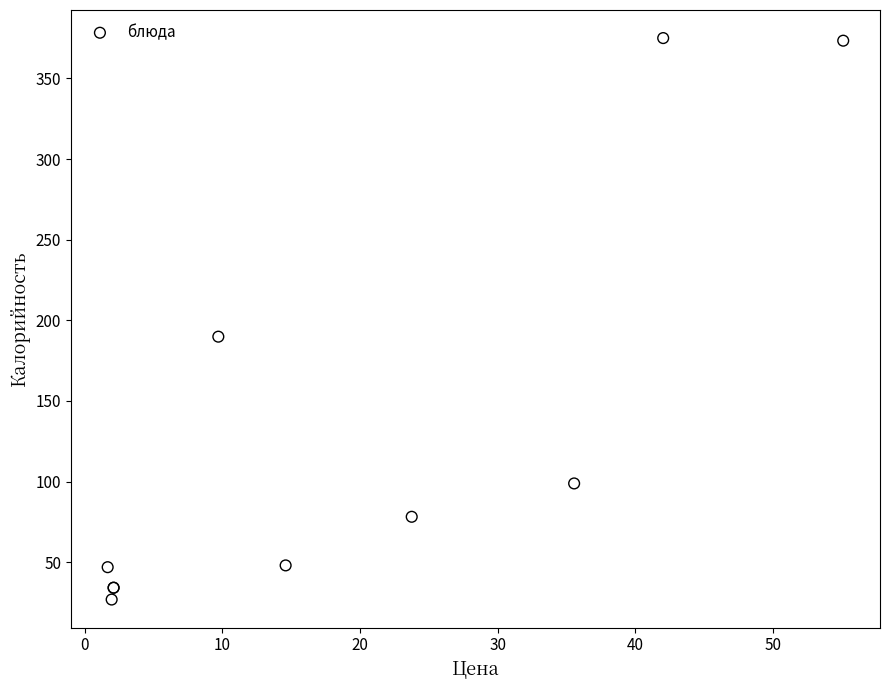

What Y value in the scatter plot is closest to 200?

189.8